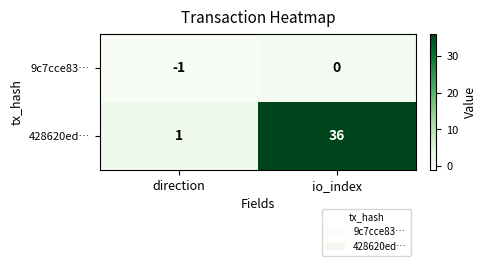

The value of 428620ed… at direction is 0. True or false?

False